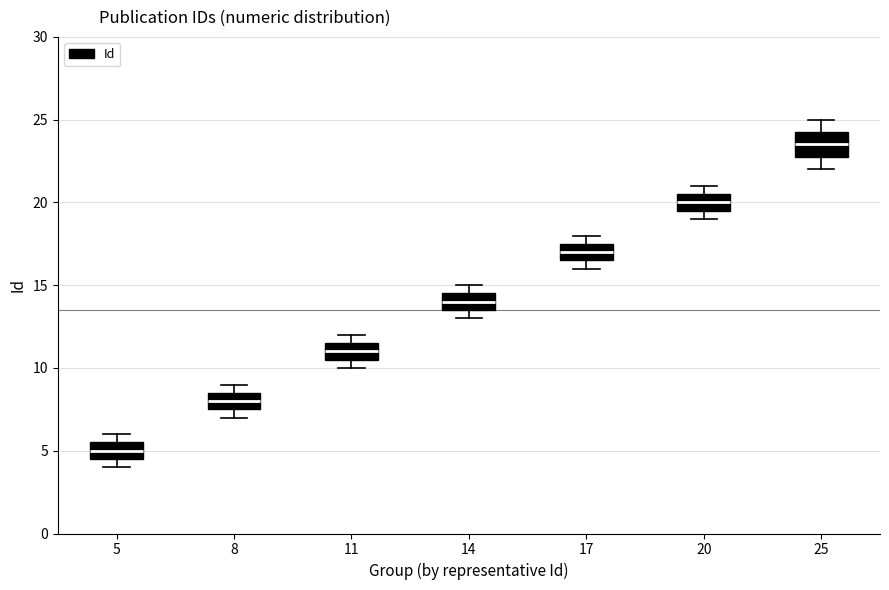

Which box is the tallest, from its lower edge to its upper edge?

25